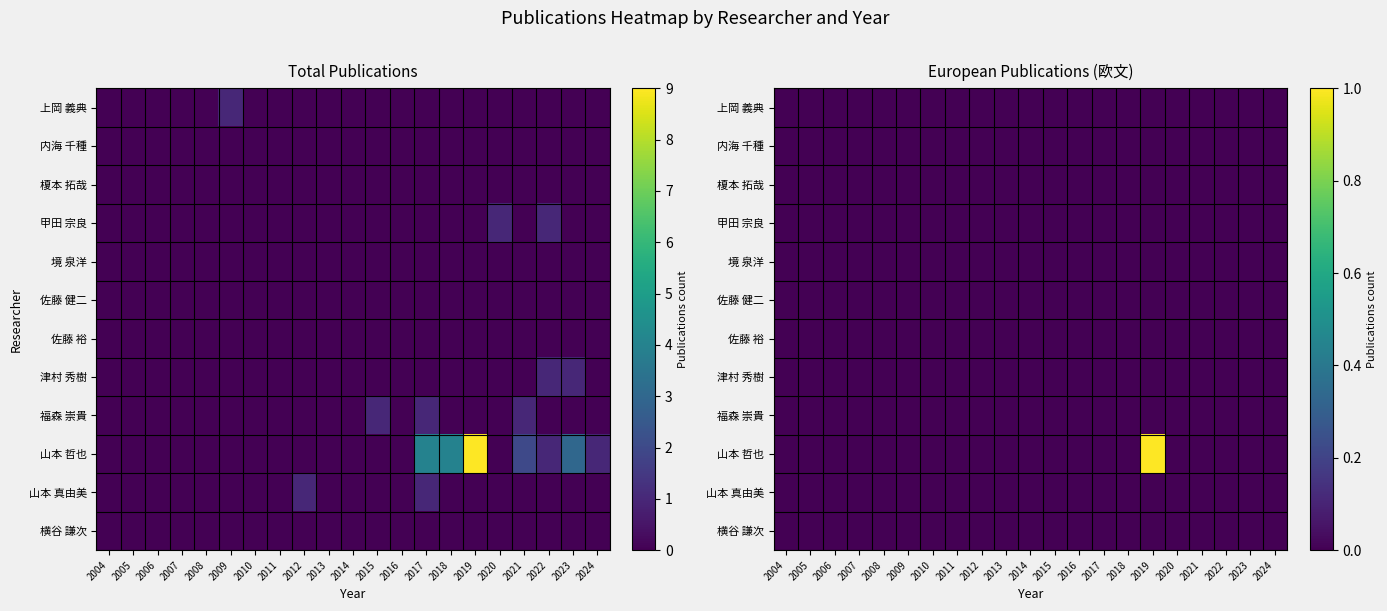

At how many categories does at least one series exceed 0?

1